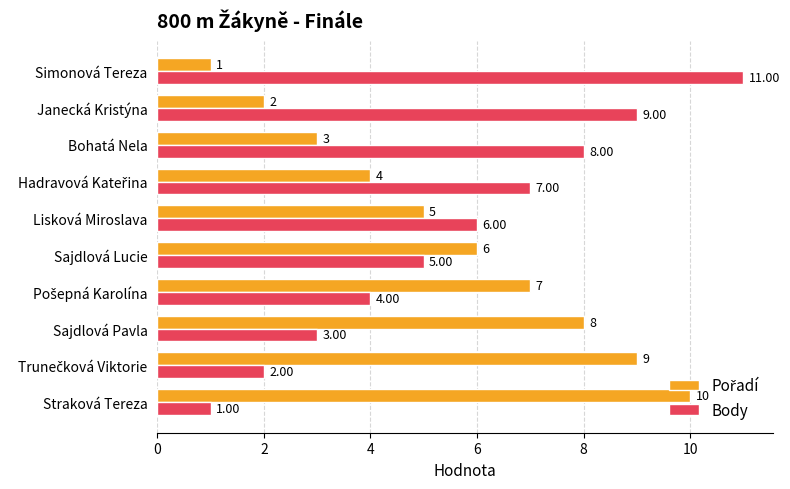

At which label does Body reach its minimum?

Straková Tereza